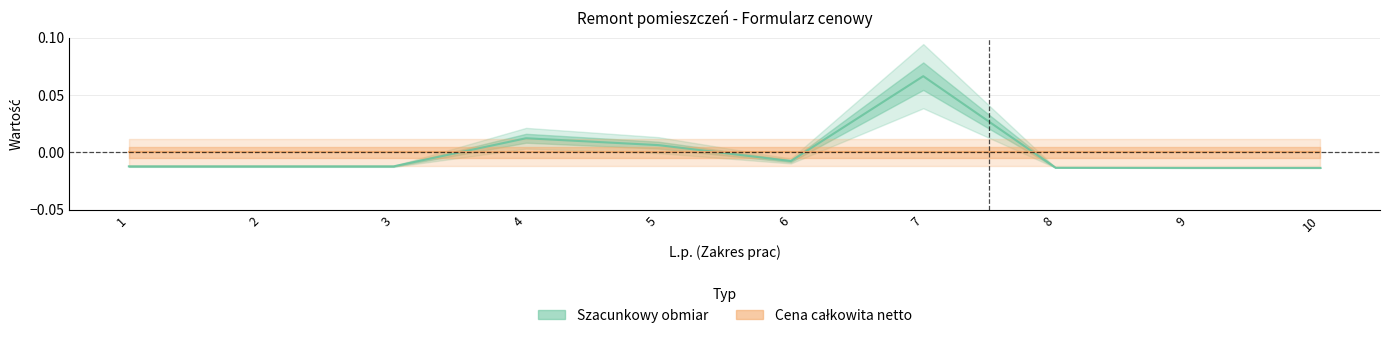

The chart shows a value of -0.0 at 6. True or false?

True